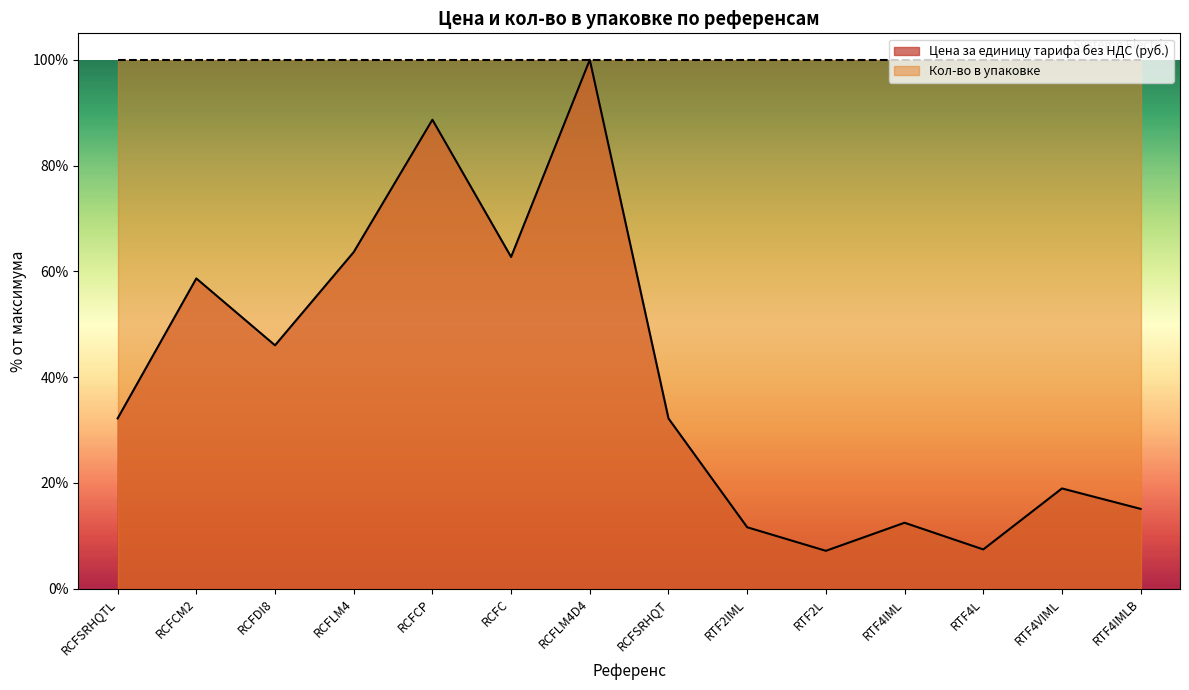

How many values exceed 32?

8